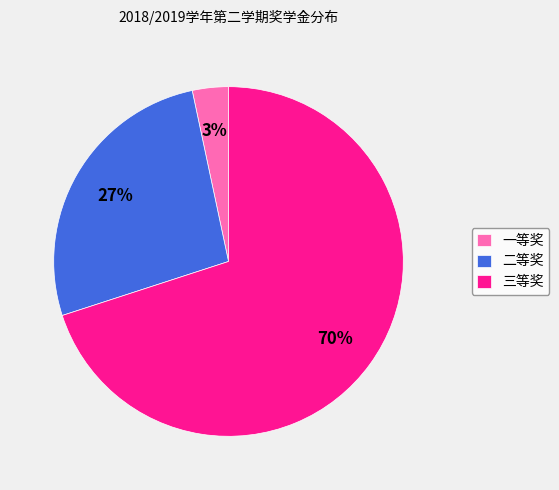

Which has a higher value, 二等奖 or 三等奖?

三等奖